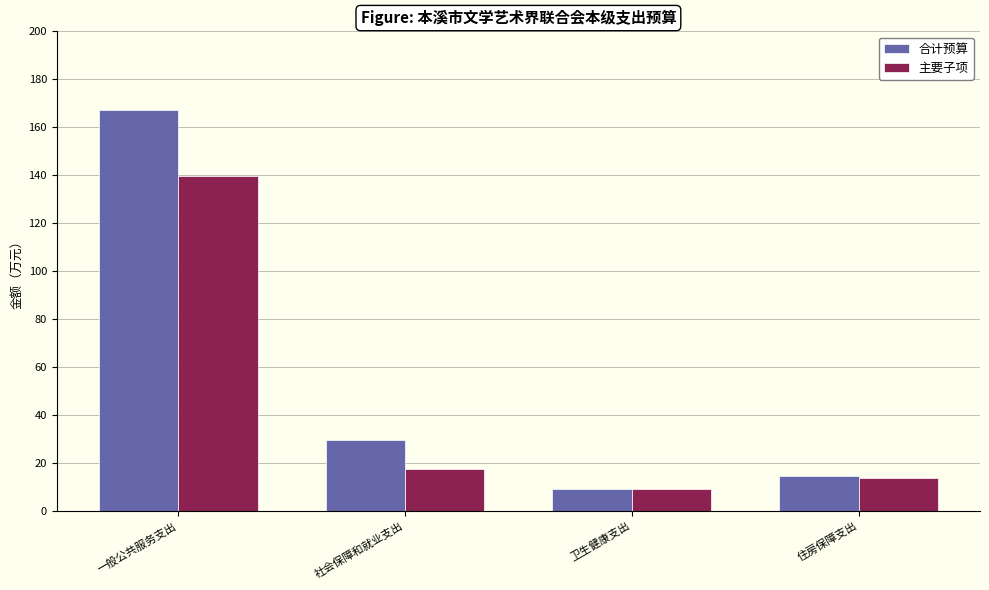

Are the bars horizontal?

No